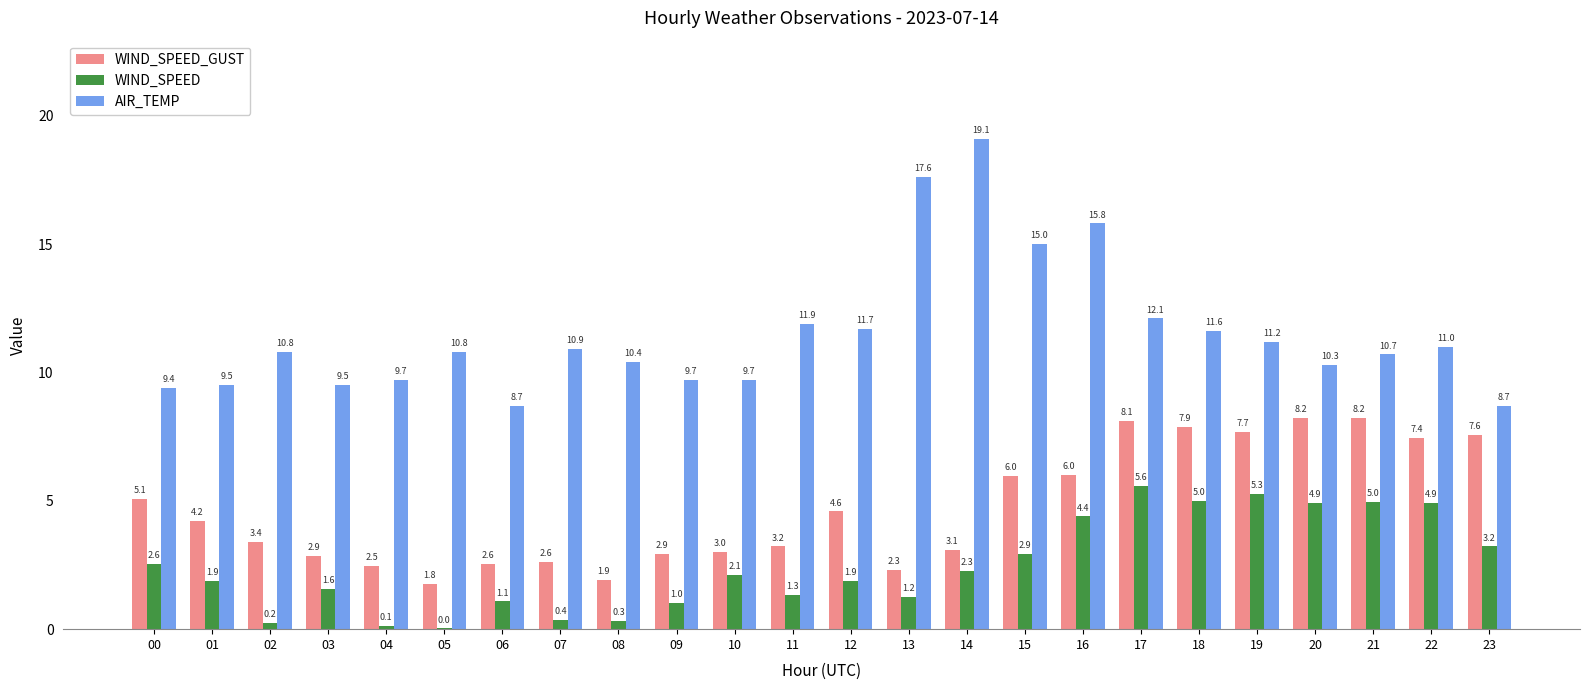

What is the maximum value shown in the chart?

19.1